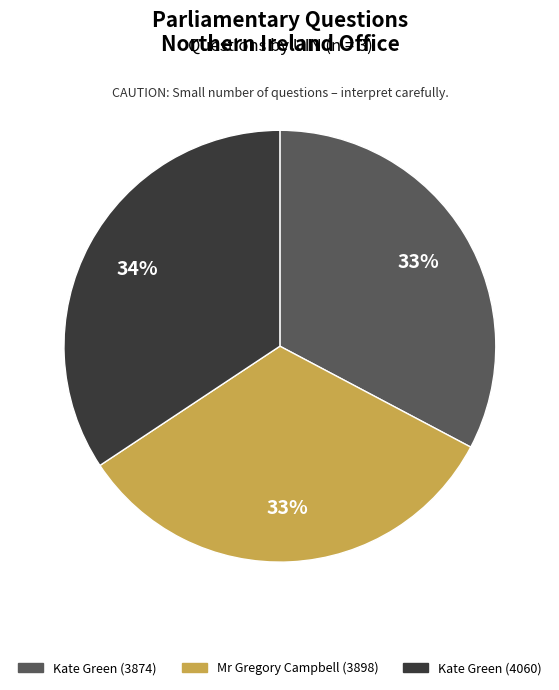

Is the sum of Kate Green (4060) and Mr Gregory Campbell (3898) greater than half?

Yes